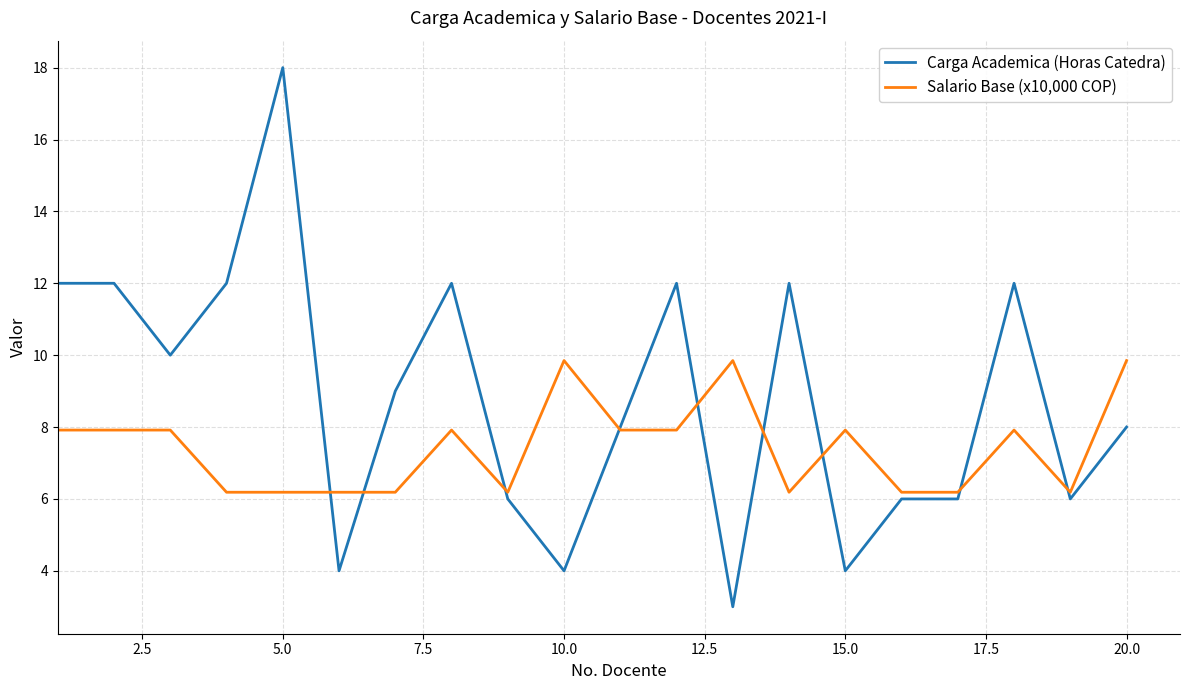

Which series has the largest total across all categories?

Carga Academica (Horas Catedra)